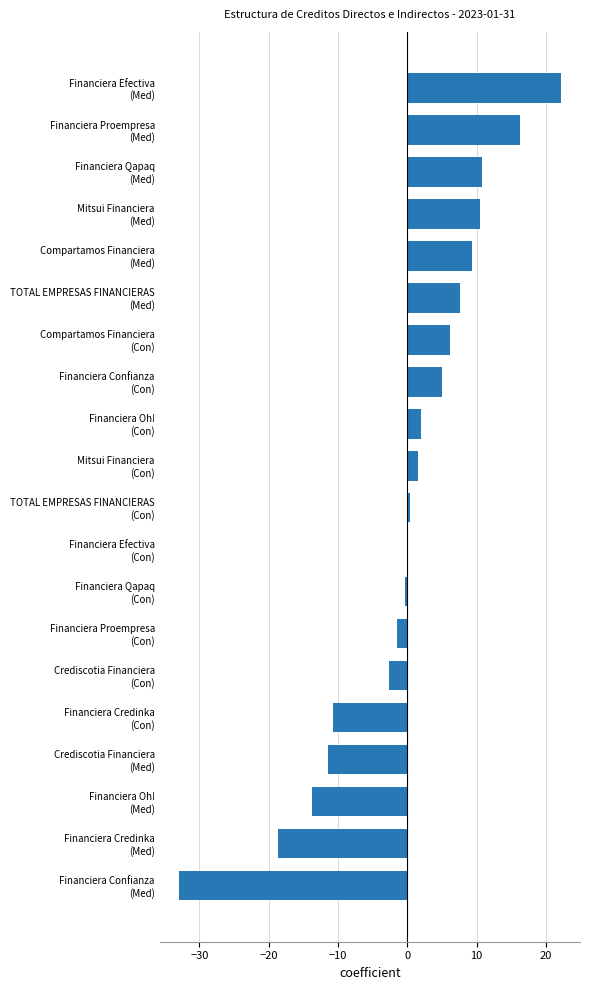

What is the maximum value shown in the chart?

22.2